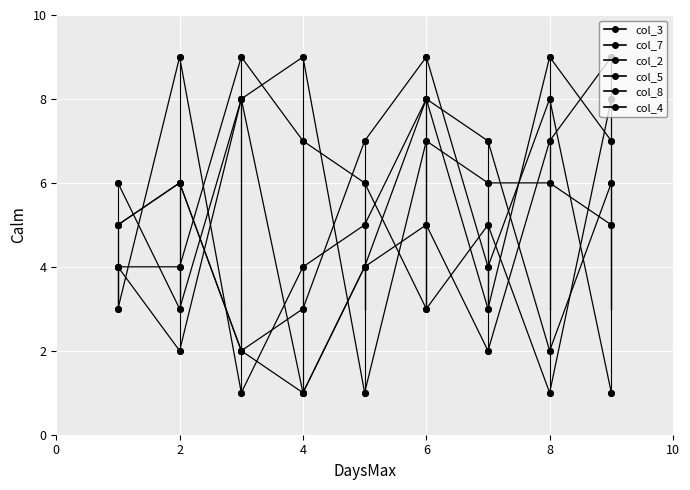

Reading left to right, transcribe all the data shown in this chart.

col_3: 5	6	2	1	4	8	3	9	7
col_7: 4	4	9	7	6	3	5	1	8
col_2: 4	2	8	9	1	7	6	6	5
col_5: 3	9	1	4	5	8	7	2	6
col_8: 6	3	8	1	4	5	2	7	9
col_4: 5	6	2	3	7	9	4	8	1